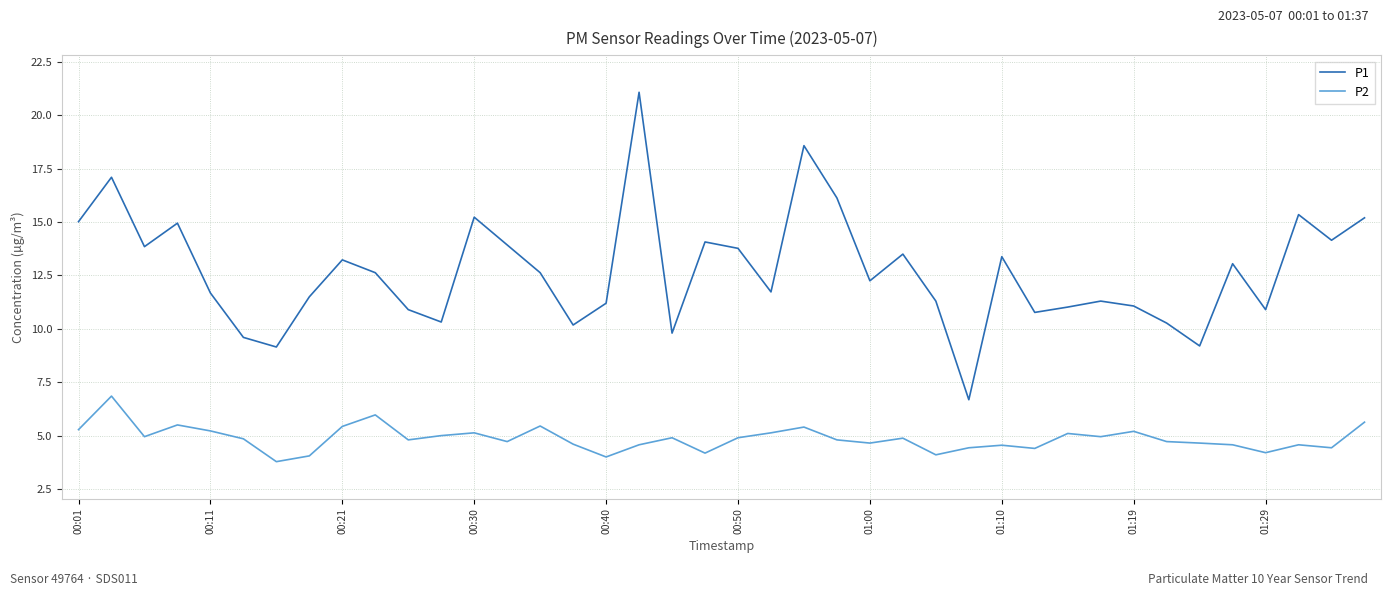

List the series in order of their overall mean, lowest first.

P2, P1